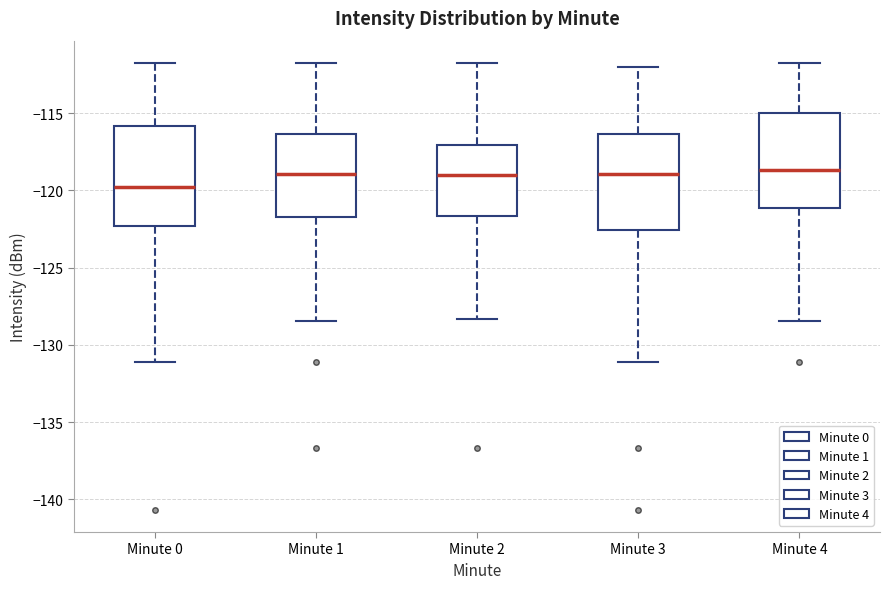

Which box has the lowest median line?

Minute 0